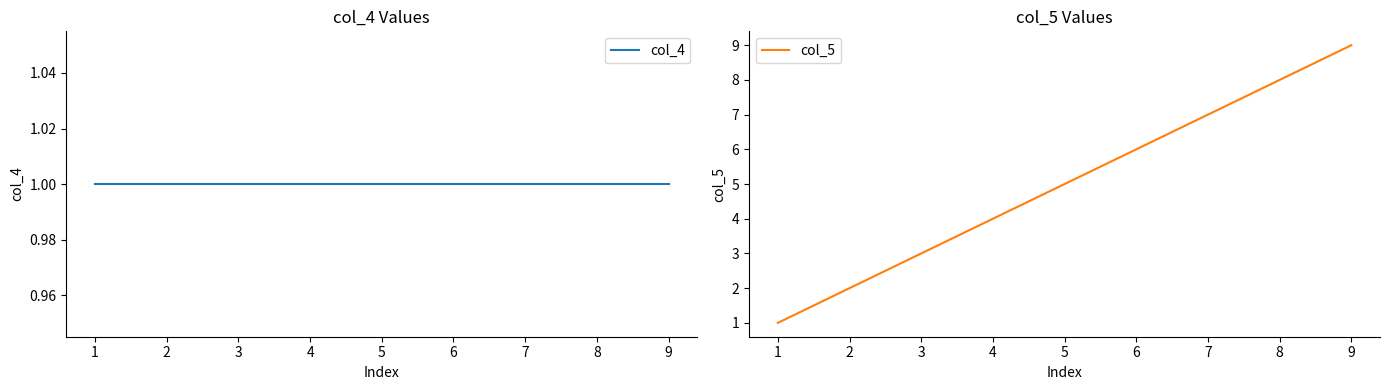

Reading left to right, transcribe all the data shown in this chart.

col_4: 1=1	2=1	3=1	4=1	5=1	6=1	7=1	8=1	9=1
col_5: 1=1	2=2	3=3	4=4	5=5	6=6	7=7	8=8	9=9